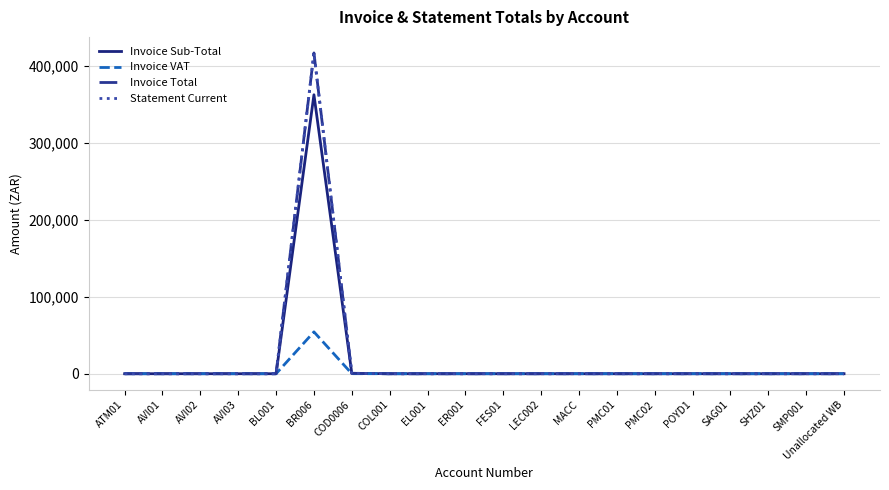

In Invoice VAT, how many points are higher than both neighbors (excluding endpoints)?

1